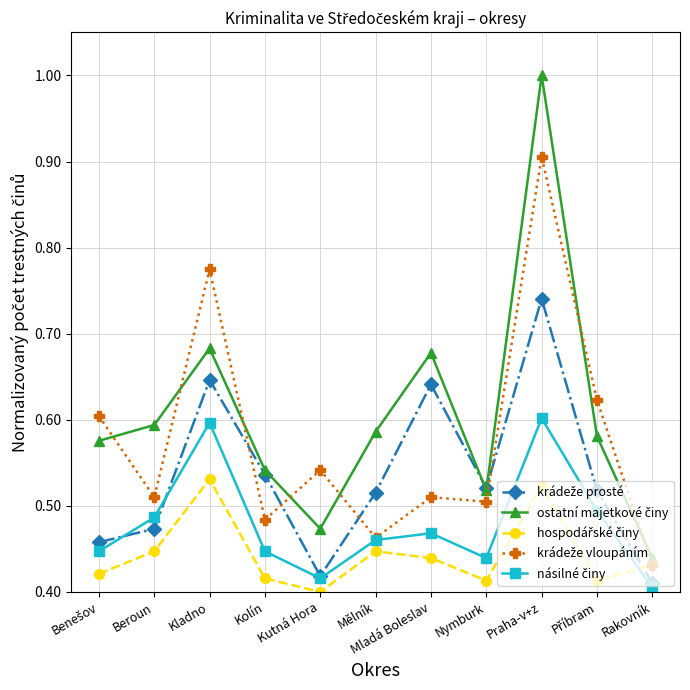

Which label corresponds to the largest value in the chart?

Praha-v+z